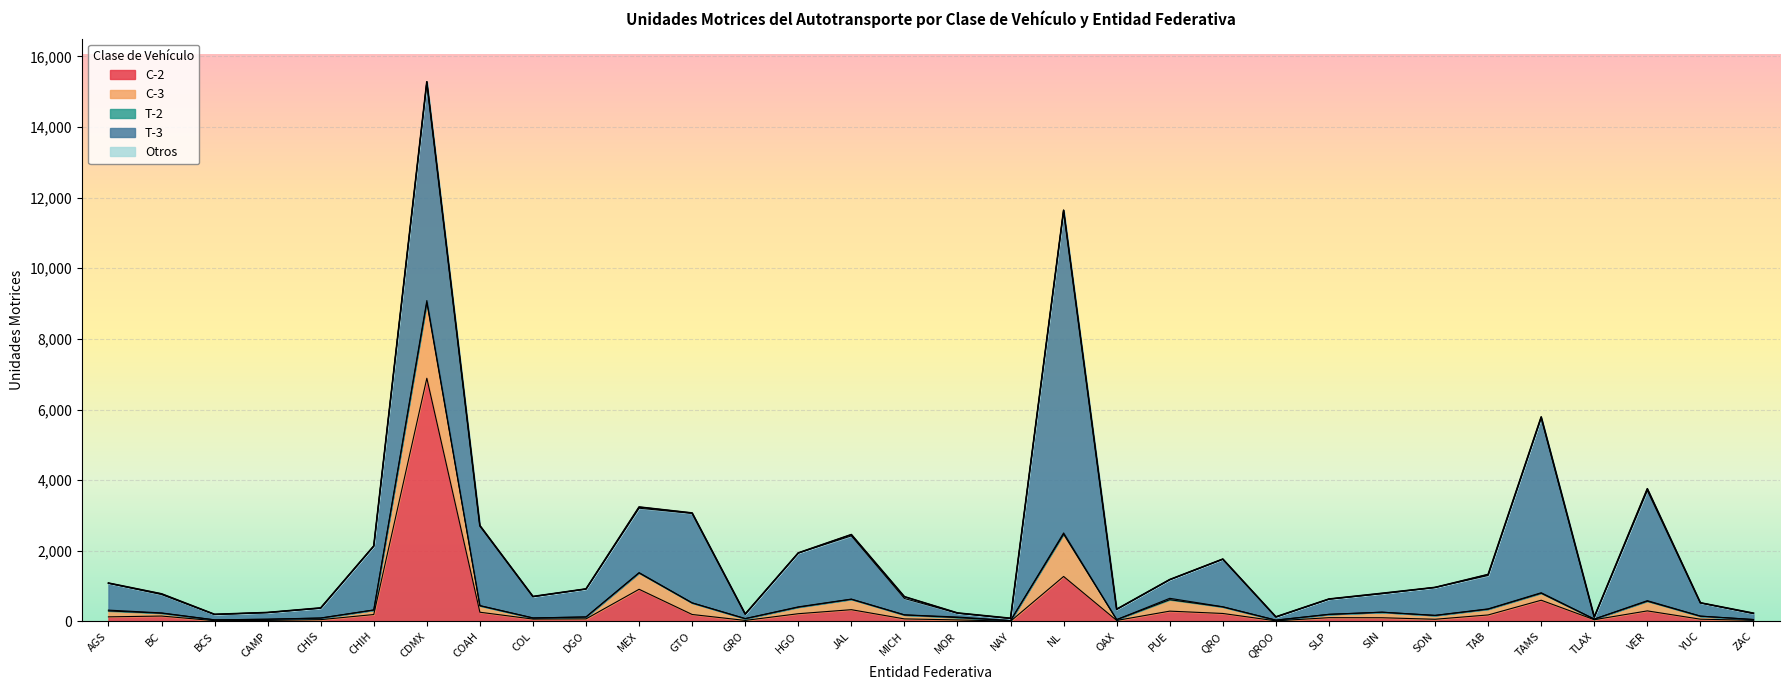

Is it true that T-3 equals 108 at MOR?

True